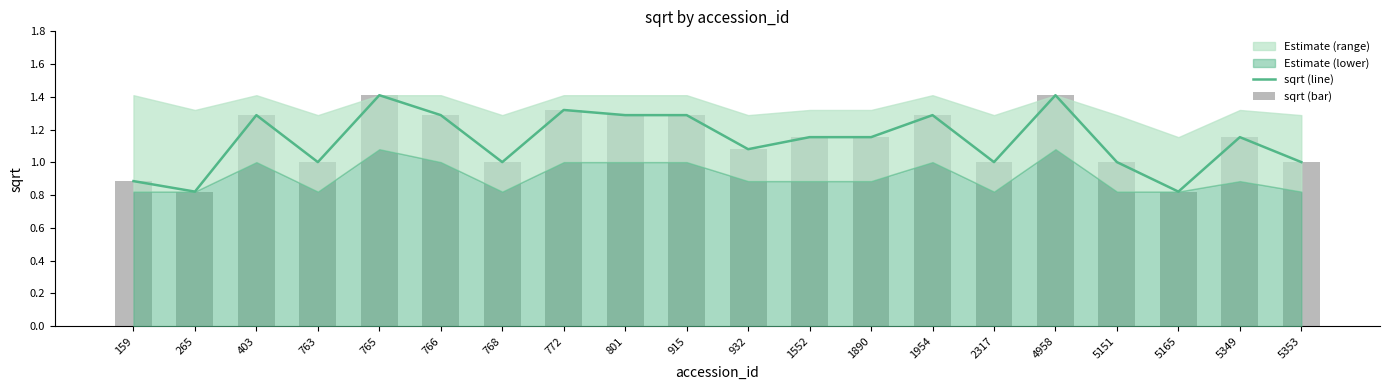

At which category does the chart reach its peak across all series?

765